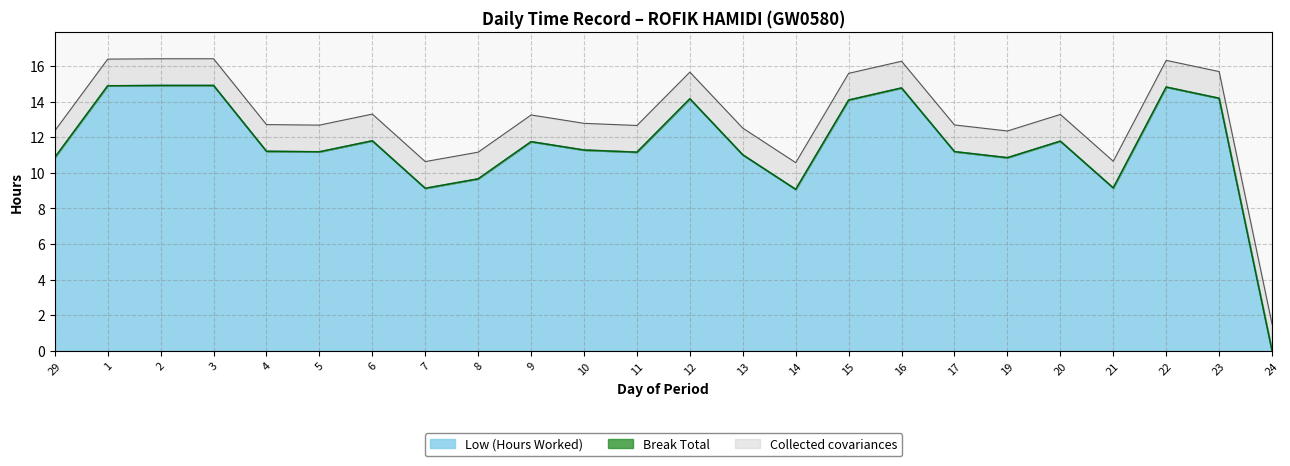

Approximately how many times larger is the value at 19 compared to 4?

1.0